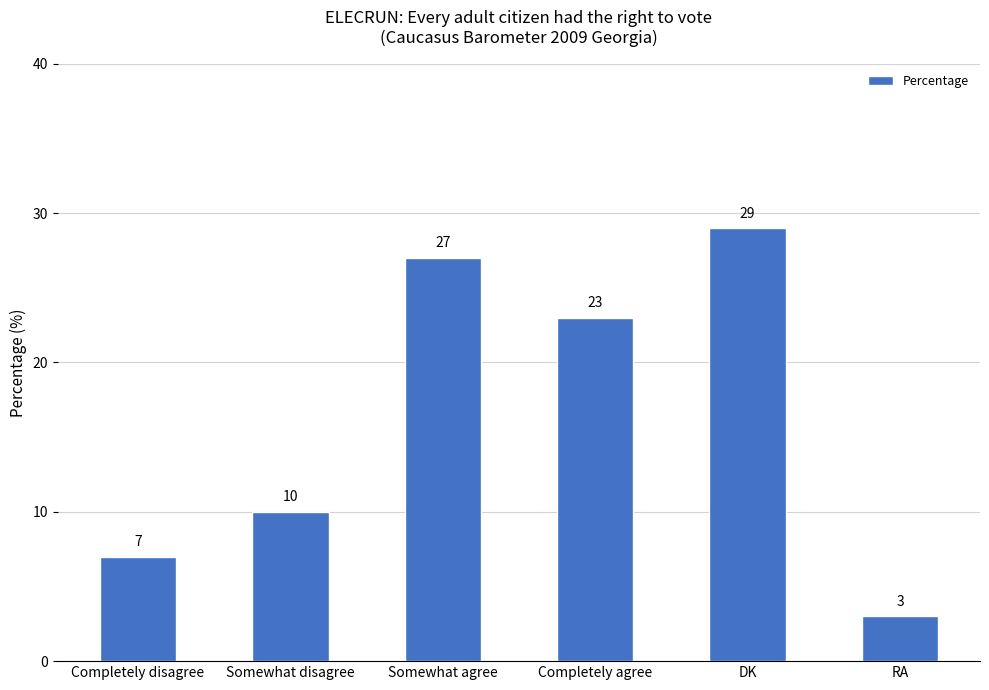

Reading left to right, what are all the values shown in this chart?

Completely disagree=7	Somewhat disagree=10	Somewhat agree=27	Completely agree=23	DK=29	RA=3